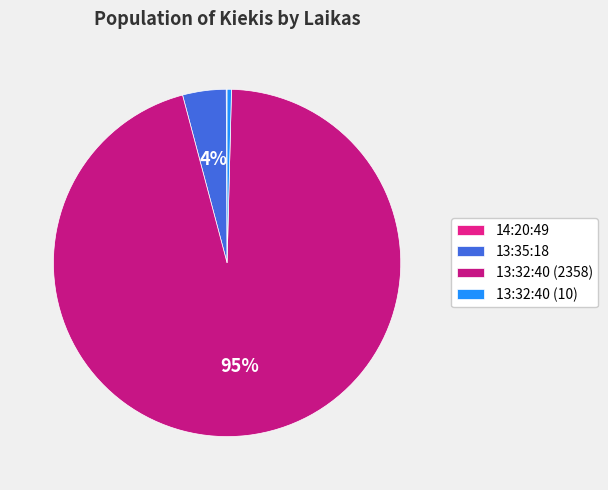

To the nearest percent, what is the difference between the largest and smallest slice percentages?

95%